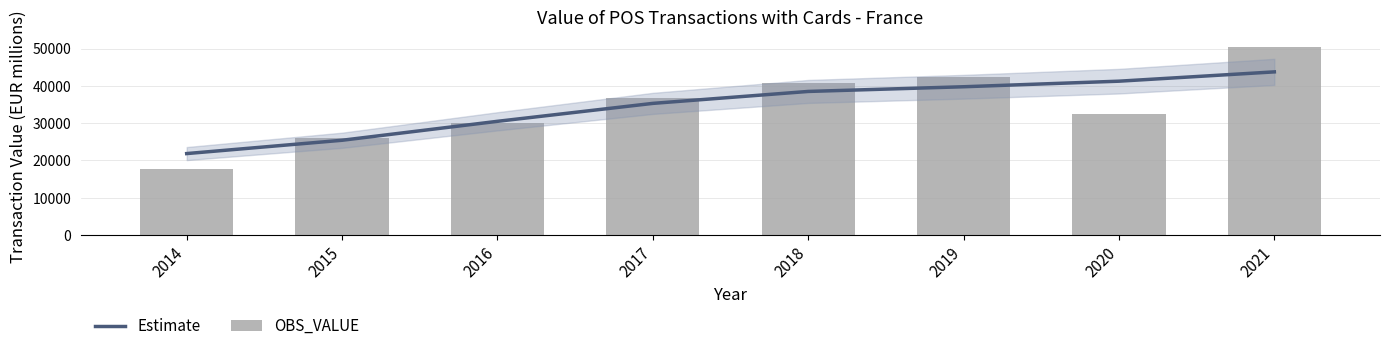

Rank the series by their average value, from highest to lowest.

Estimate, OBS_VALUE